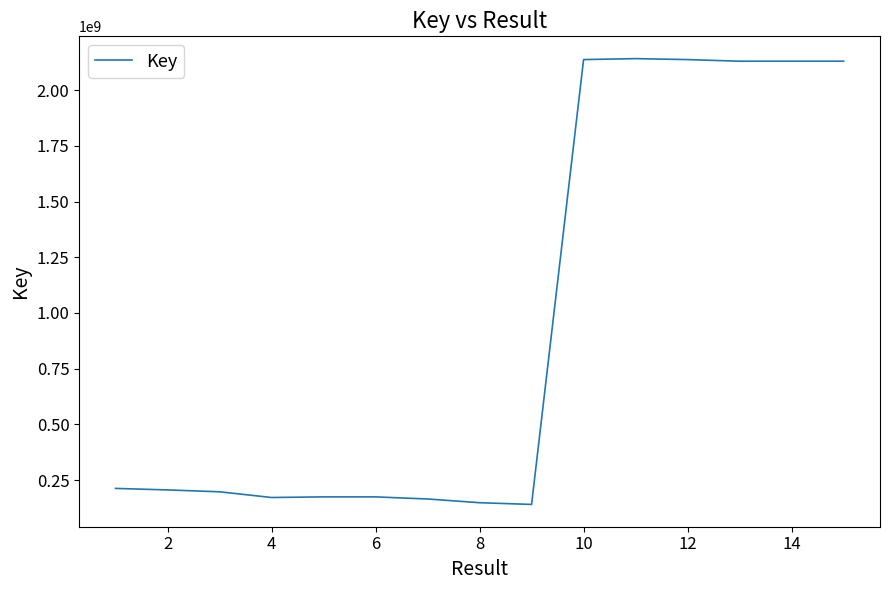

What is the minimum value shown in the chart?

140471223